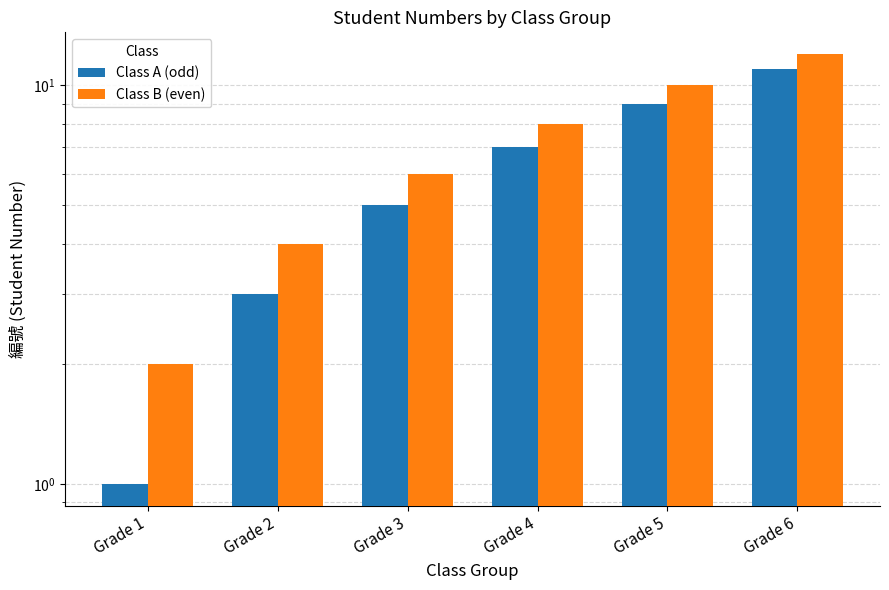

What is the difference between the highest and lowest values at Grade 4?

1